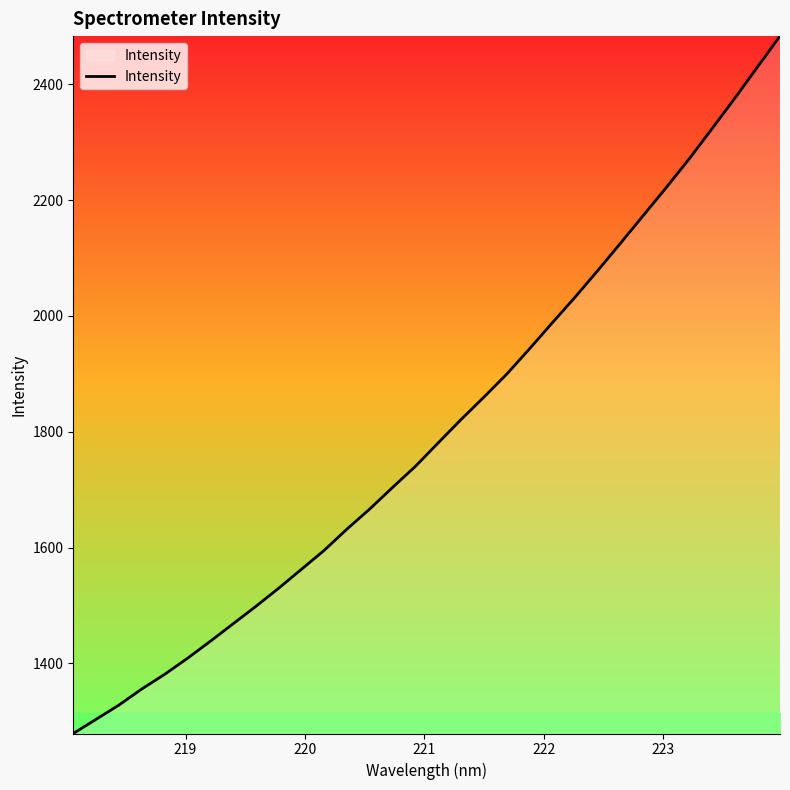

What is the greatest value displayed?

2483.2